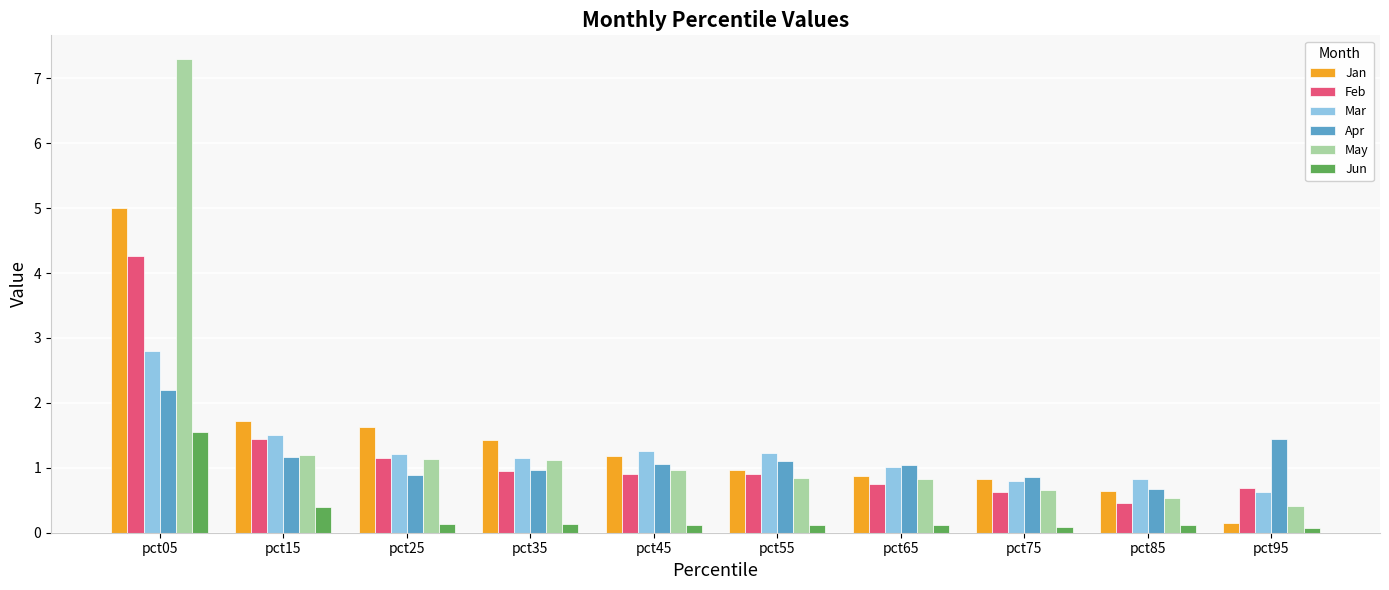

How many bars are there in each group?

6